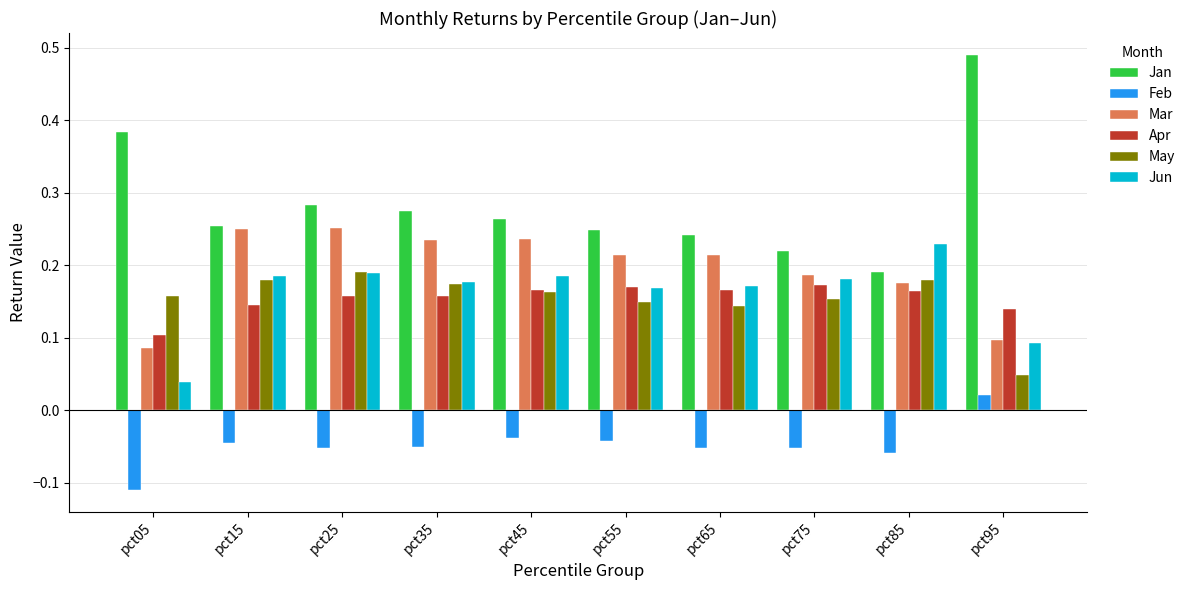

Which series has the widest spread of values?

Jan